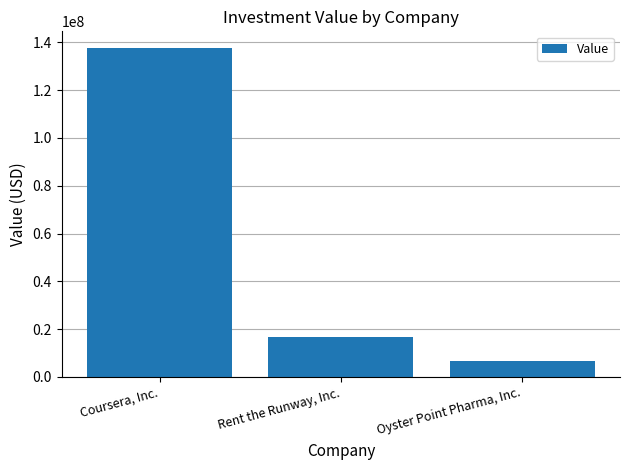

Does the chart contain any negative values?

No